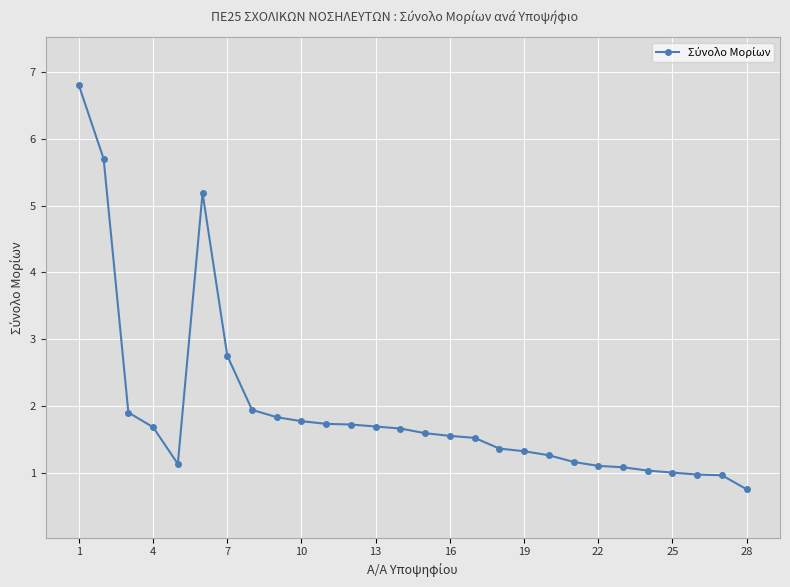

What is the smallest value displayed?

0.8